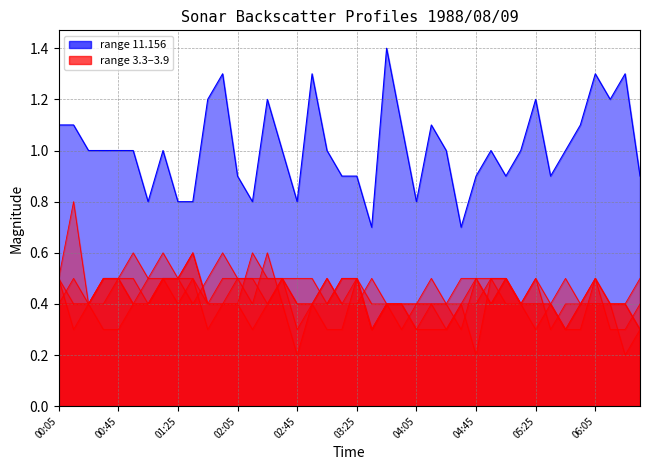

At how many categories does at least one series exceed 1?

14